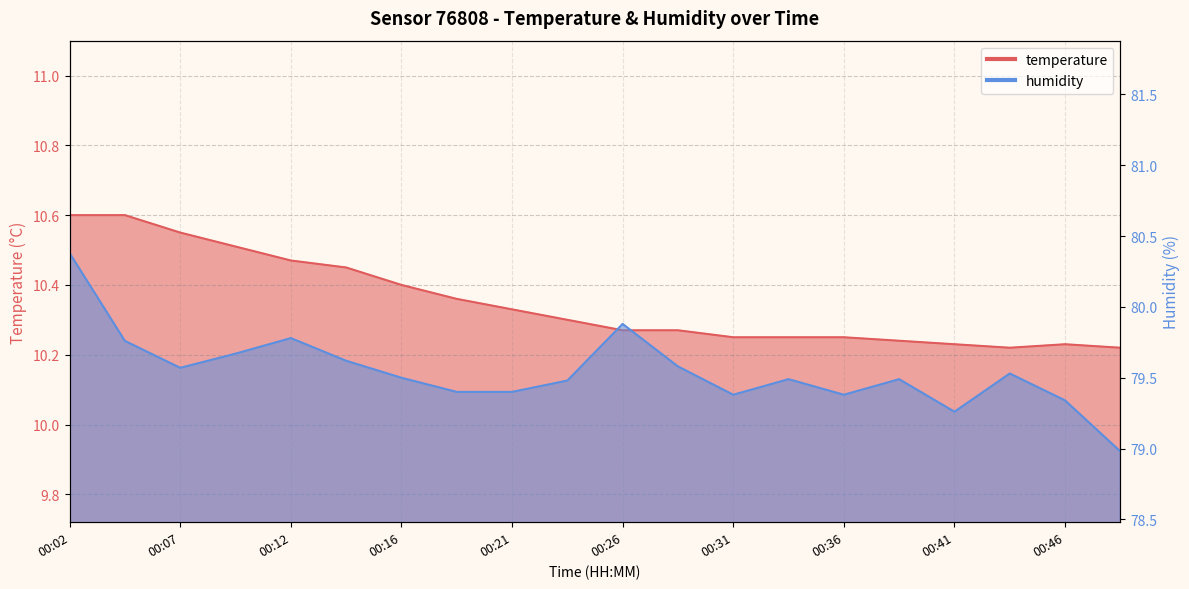

How many lines are shown in the chart?

2